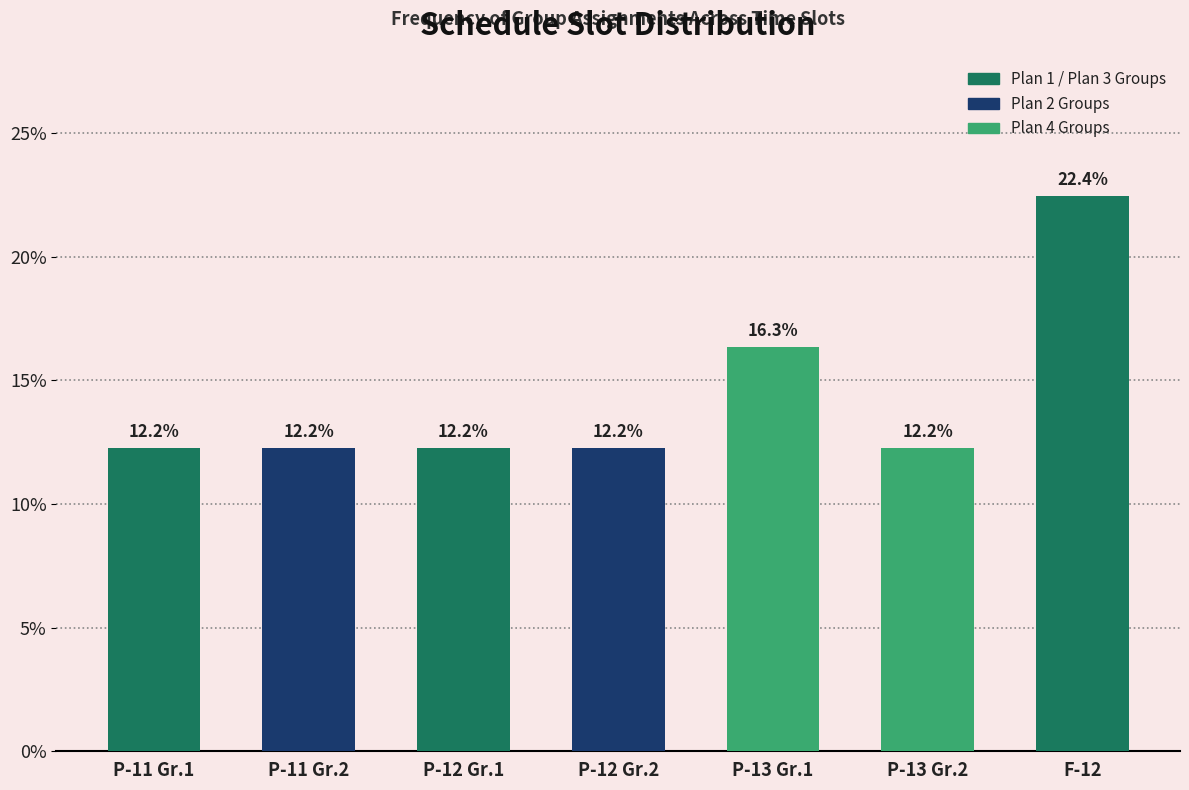

Reading left to right, extract all data points from this chart.

12.2	12.2	12.2	12.2	16.3	12.2	22.4